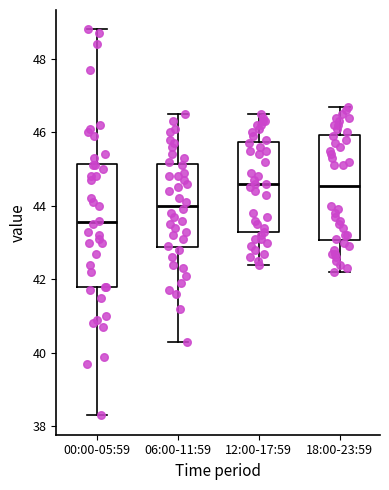

Comparing the boxes themselves (not the whiskers), which one is the tallest?

00:00-05:59